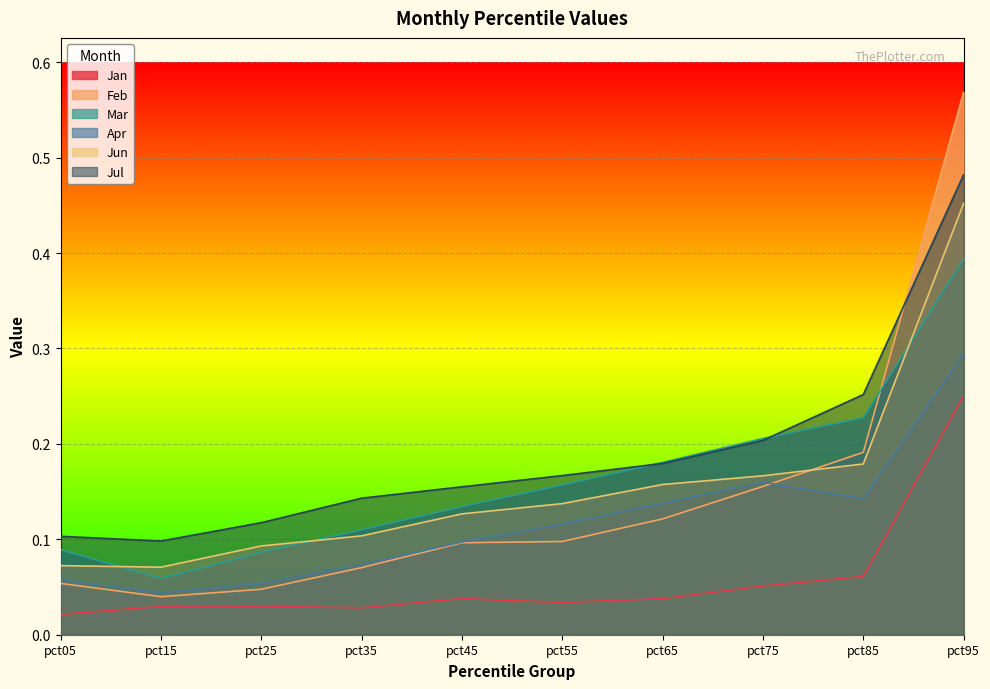

True or false: Feb has a value of 0.3 at pct75.

False